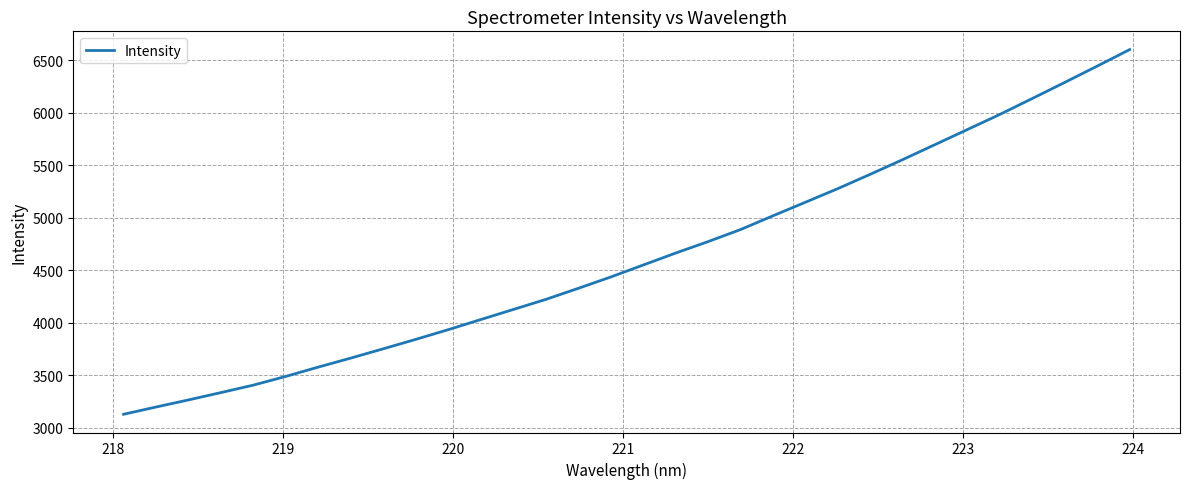

What is the smallest value displayed?

3130.6